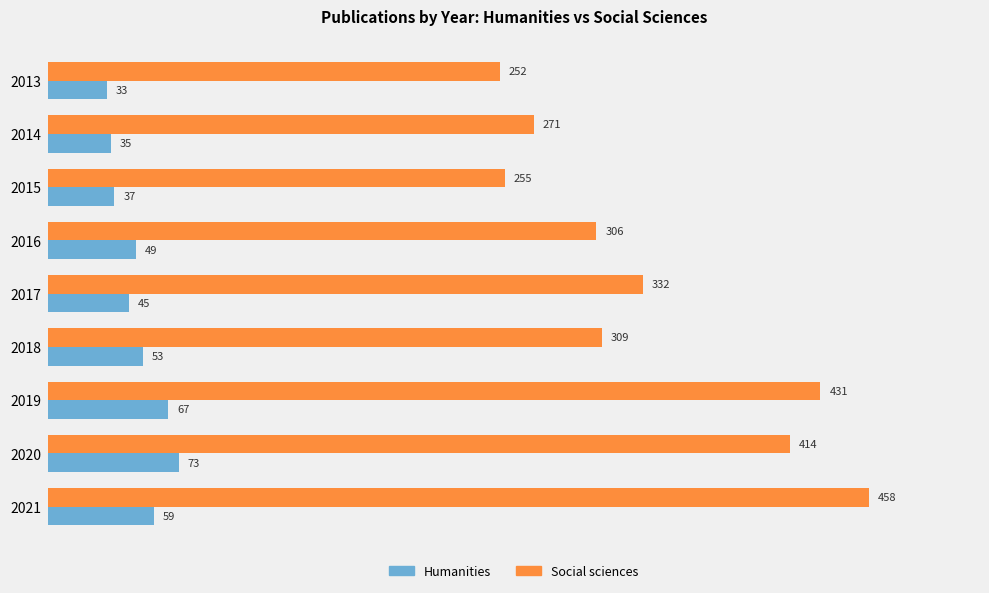

What is the average value of the Social sciences series?

336